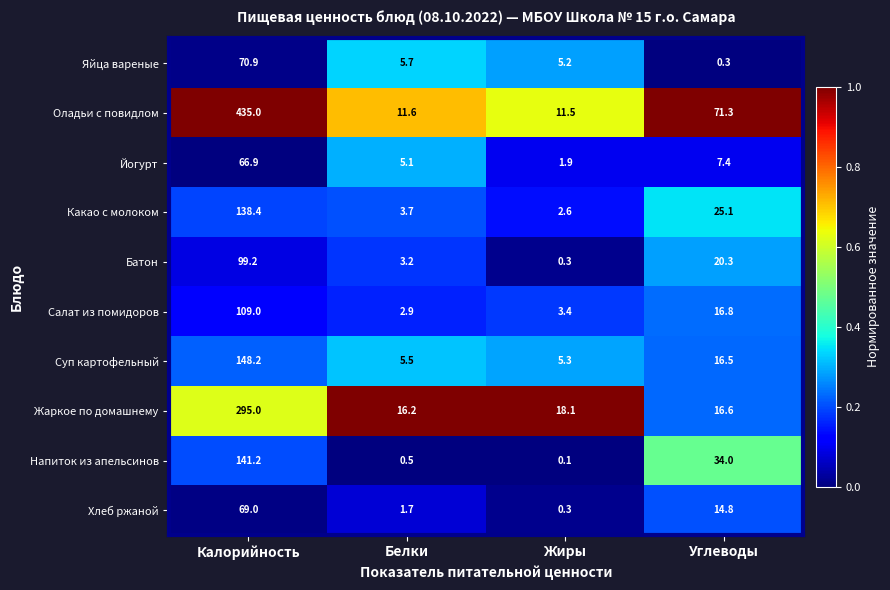

What is the difference between the highest and lowest values at Белки?

15.7